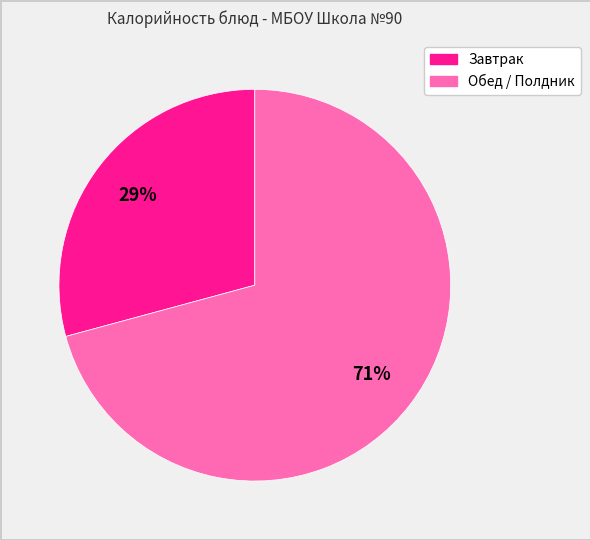

To the nearest percent, what is the difference between the largest and smallest slice percentages?

42%